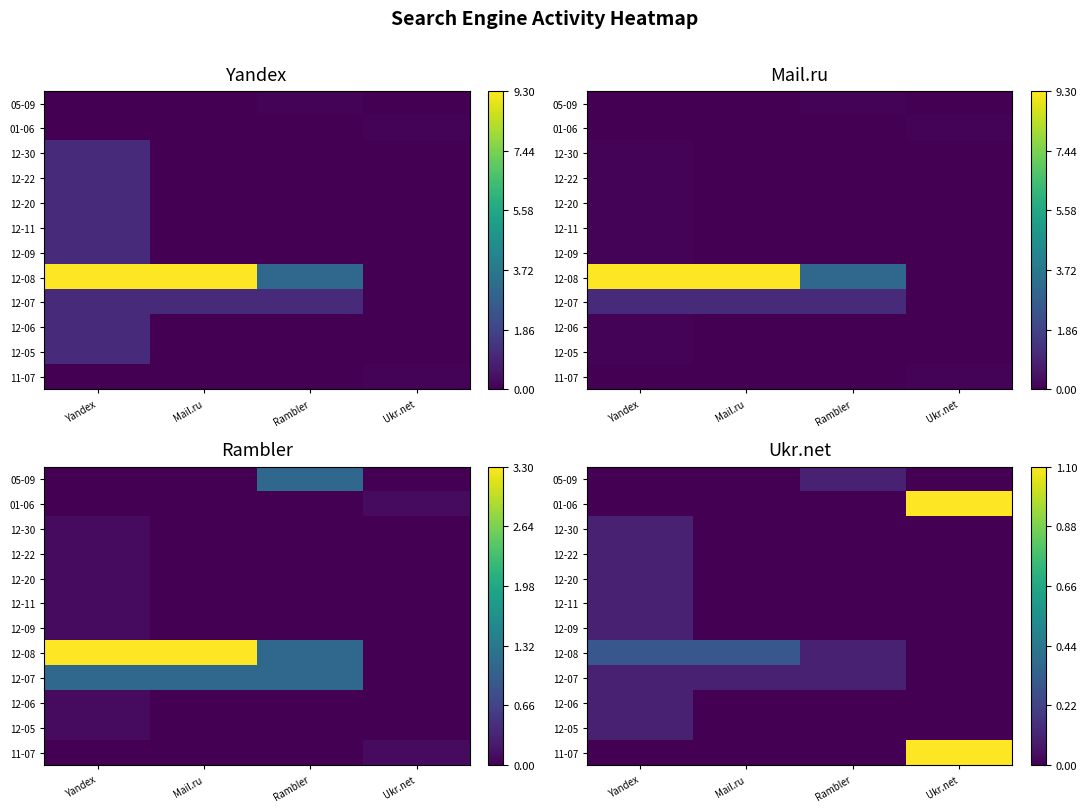

Is the value of 12-06 at Ukr.net greater than the value of 12-11 at Yandex?

No